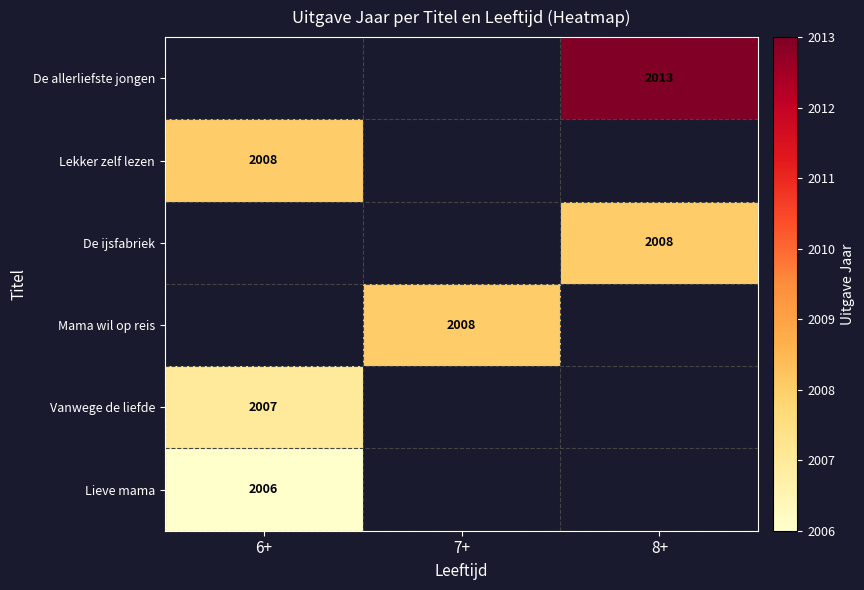

The value of Mama wil op reis at 7+ is 2008. True or false?

True